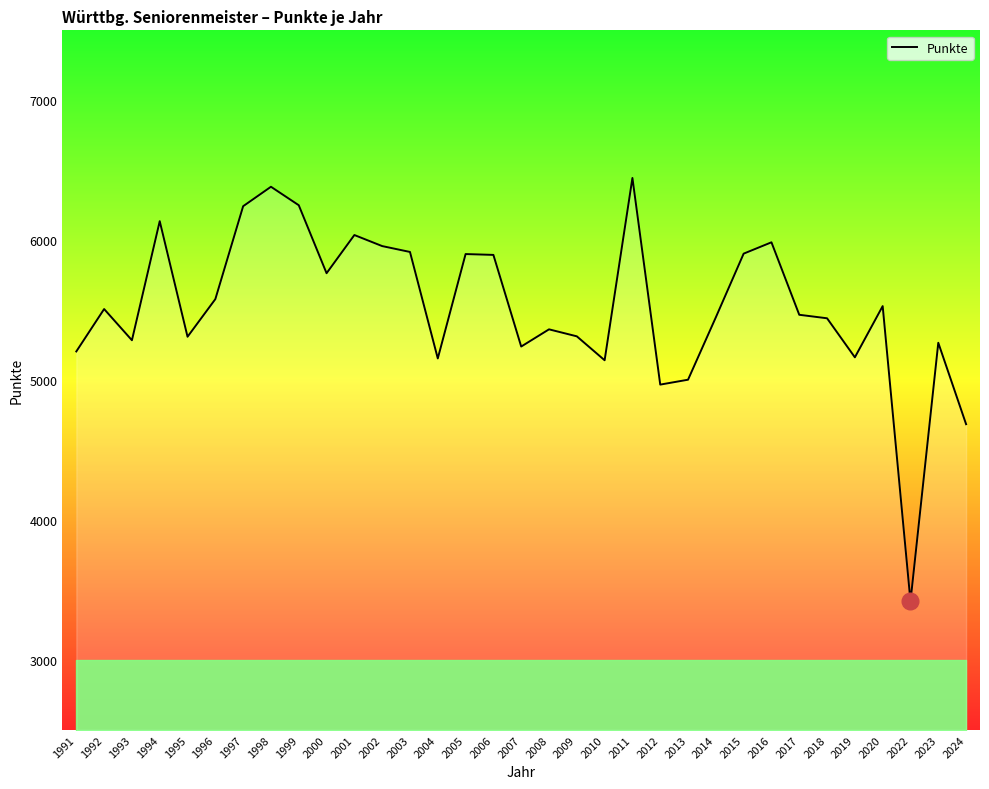

Read the value at 2022, to the nearest 10.

3420